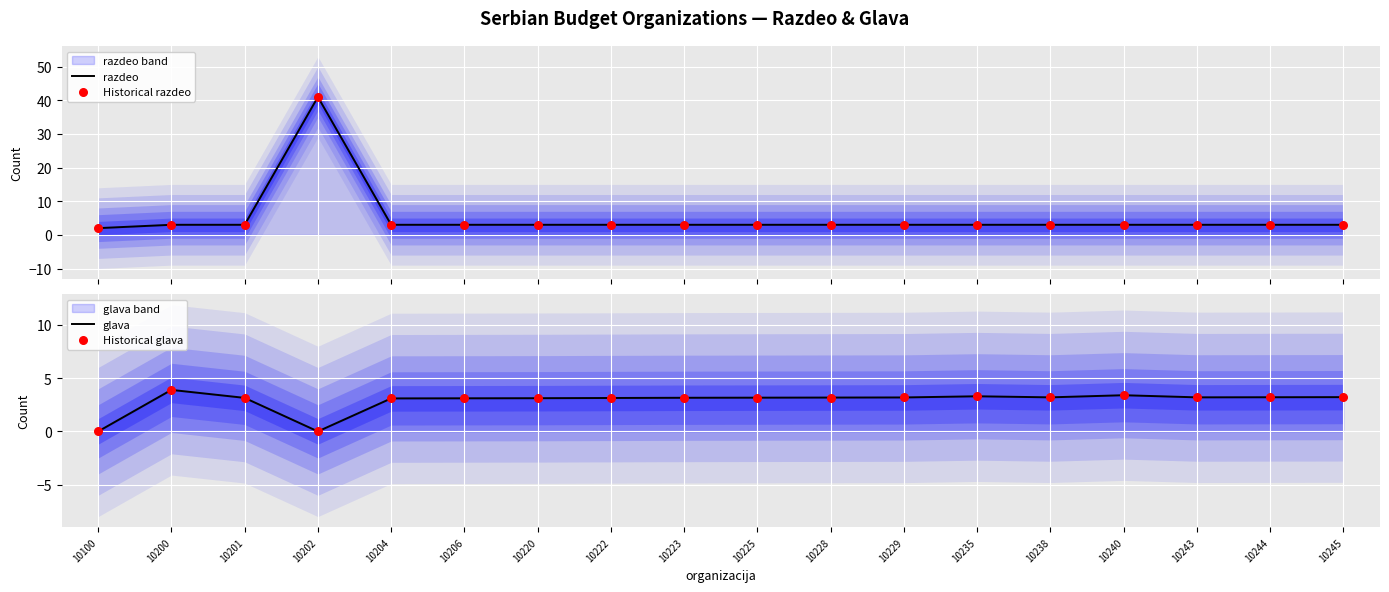

Which series contains the highest Y value?

razdeo